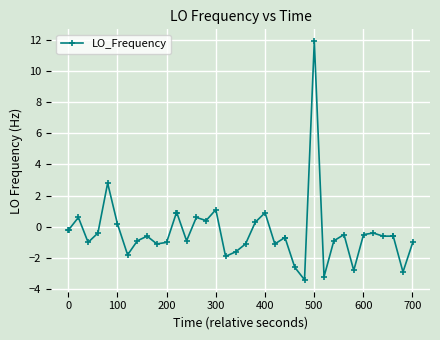

What is the smallest value displayed?

-3.4